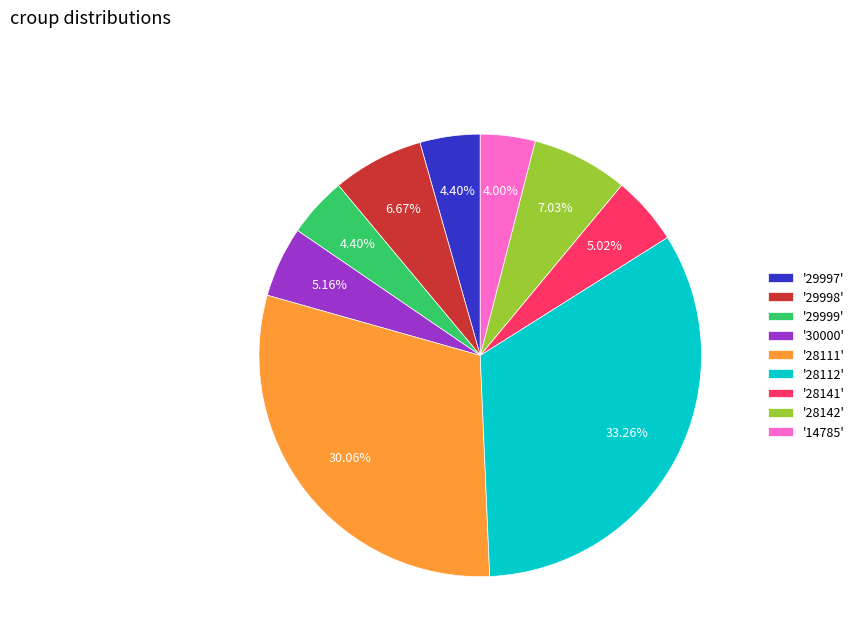

Between '28112' and '30000', which is larger?

'28112'